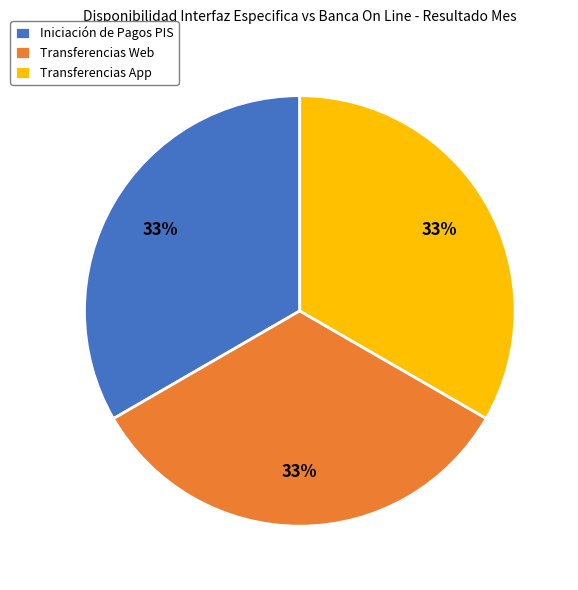

Is there a majority slice in this chart?

No